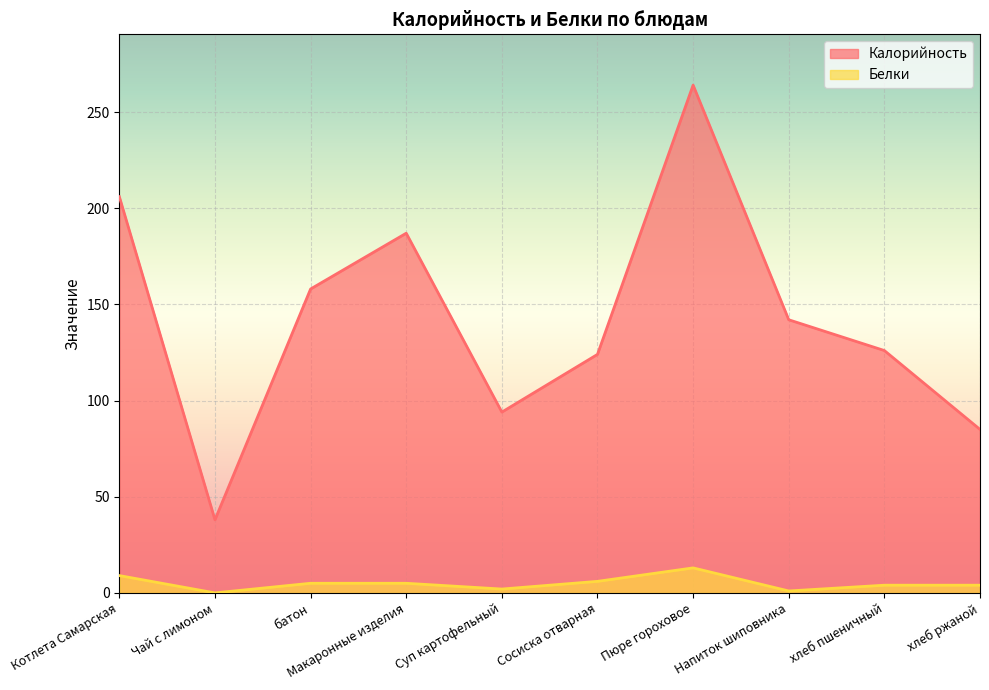

What is the average value of the Белки series?

5